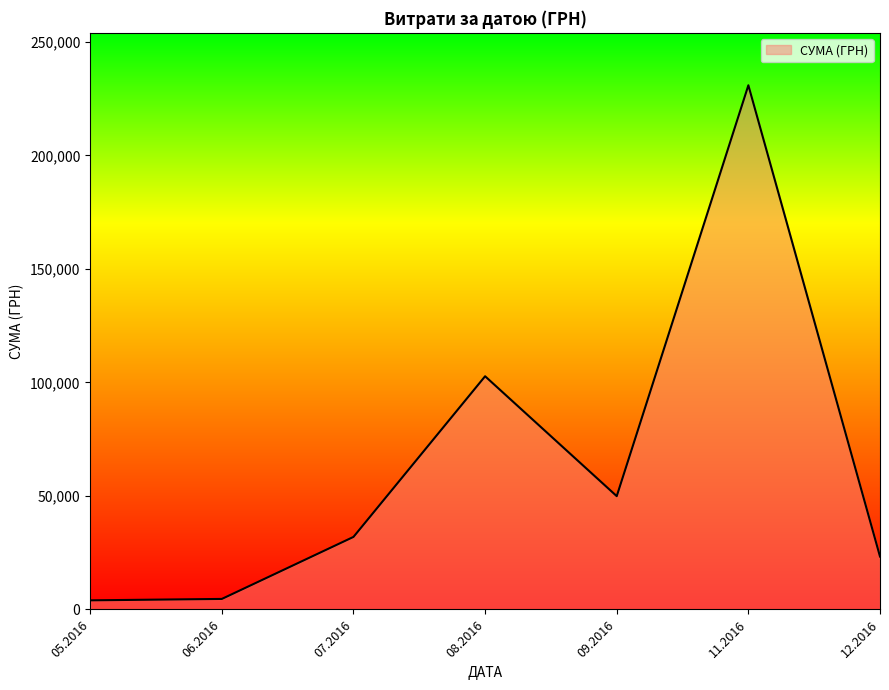

What is the difference between the maximum and minimum values?

226834.9